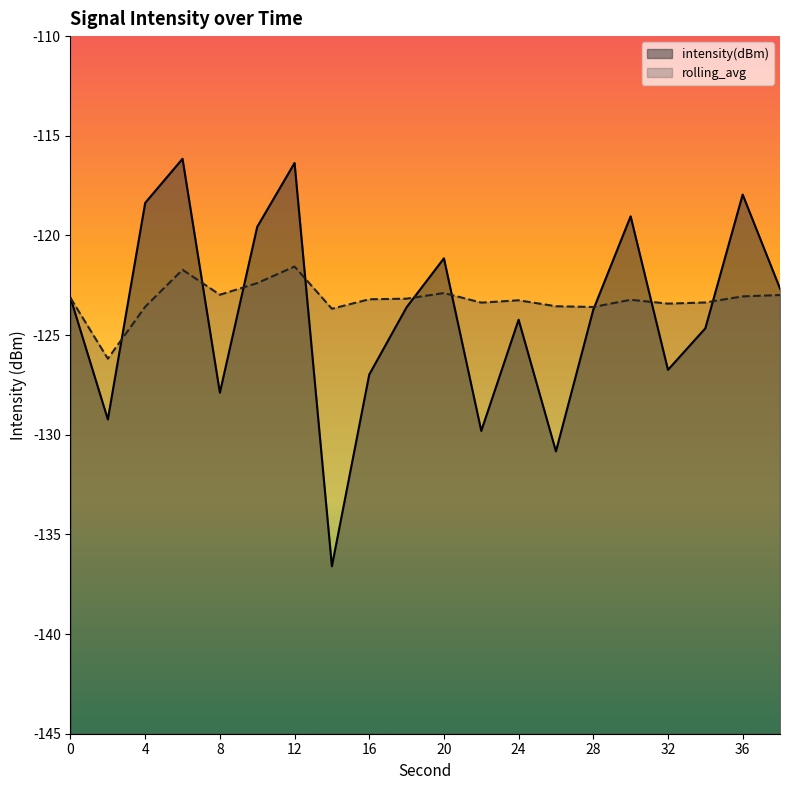

Rank the series at 32 from lowest to highest value.

intensity(dBm), rolling_avg